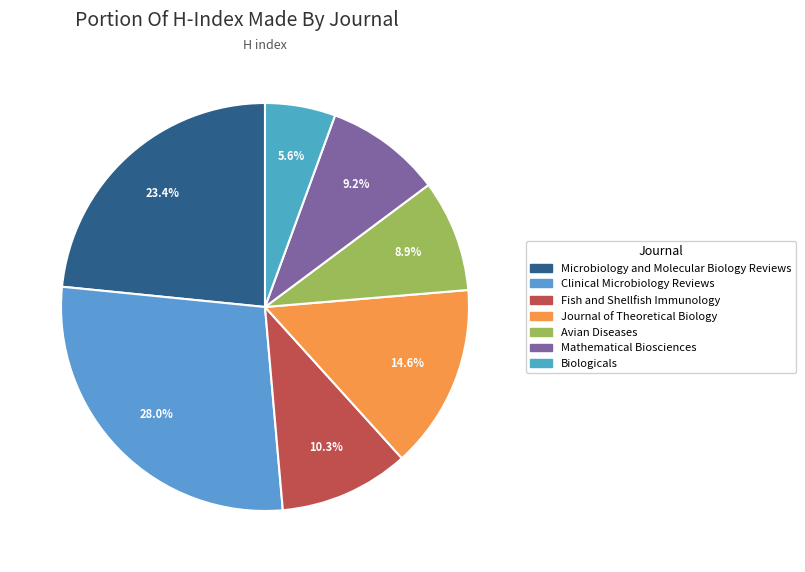

Approximately how many times larger is the value at Mathematical Biosciences compared to Clinical Microbiology Reviews?

0.3